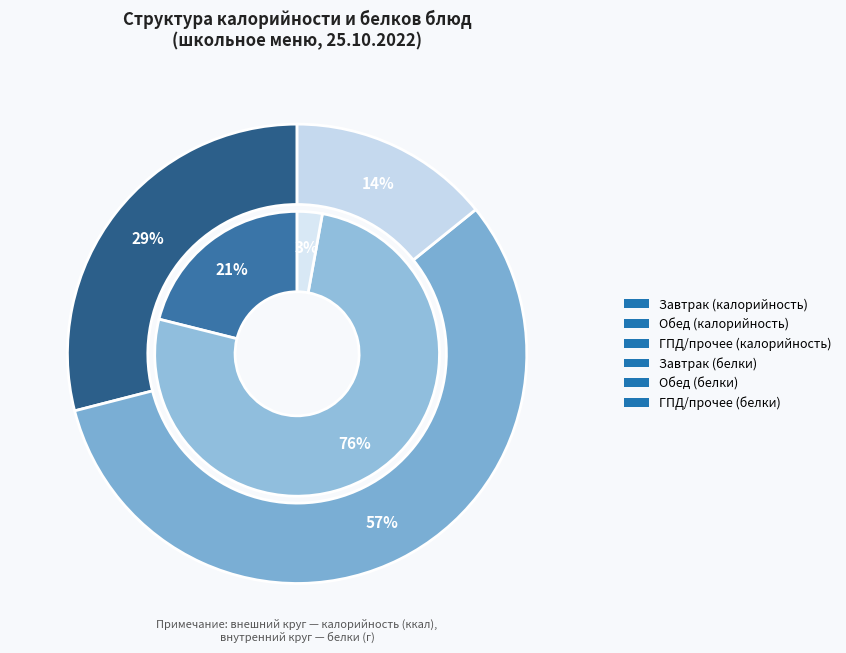

Combined, do чай с сахаром (ГПД) and каша манная молочная account for over 50%?

No